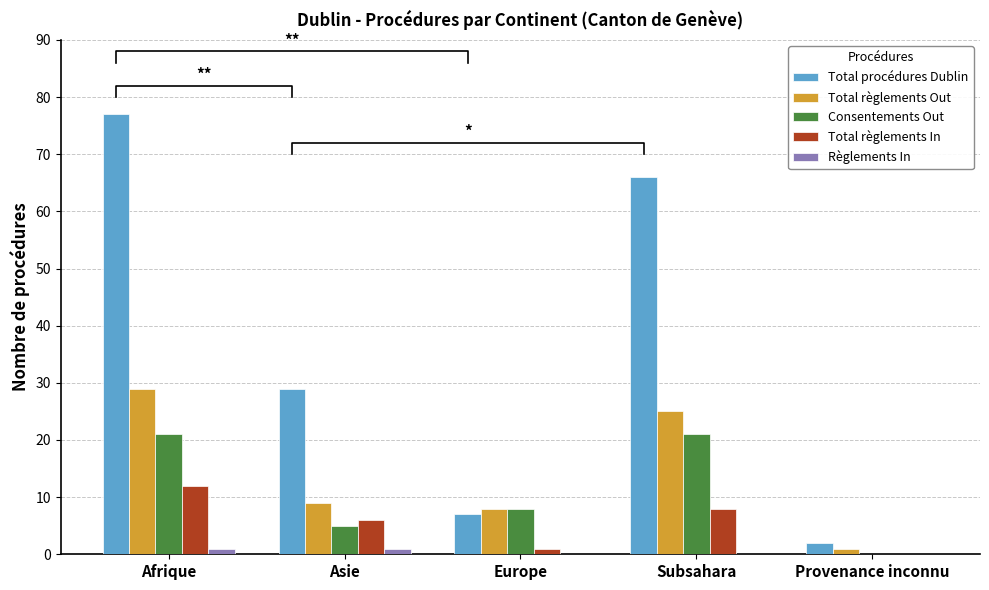

Reading left to right, transcribe all the data shown in this chart.

Total procédures Dublin: Afrique=77	Asie=29	Europe=7	Subsahara=66	Provenance inconnu=2
Total règlements Out: Afrique=29	Asie=9	Europe=8	Subsahara=25	Provenance inconnu=1
Consentements Out: Afrique=21	Asie=5	Europe=8	Subsahara=21	Provenance inconnu=0
Total règlements In: Afrique=12	Asie=6	Europe=1	Subsahara=8	Provenance inconnu=0
Règlements In: Afrique=1	Asie=1	Europe=0	Subsahara=0	Provenance inconnu=0